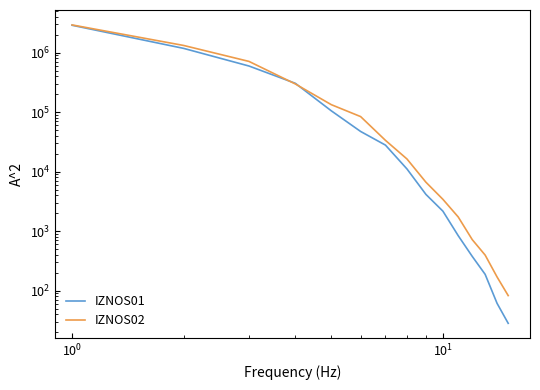

What is the maximum value shown in the chart?

2926282.2